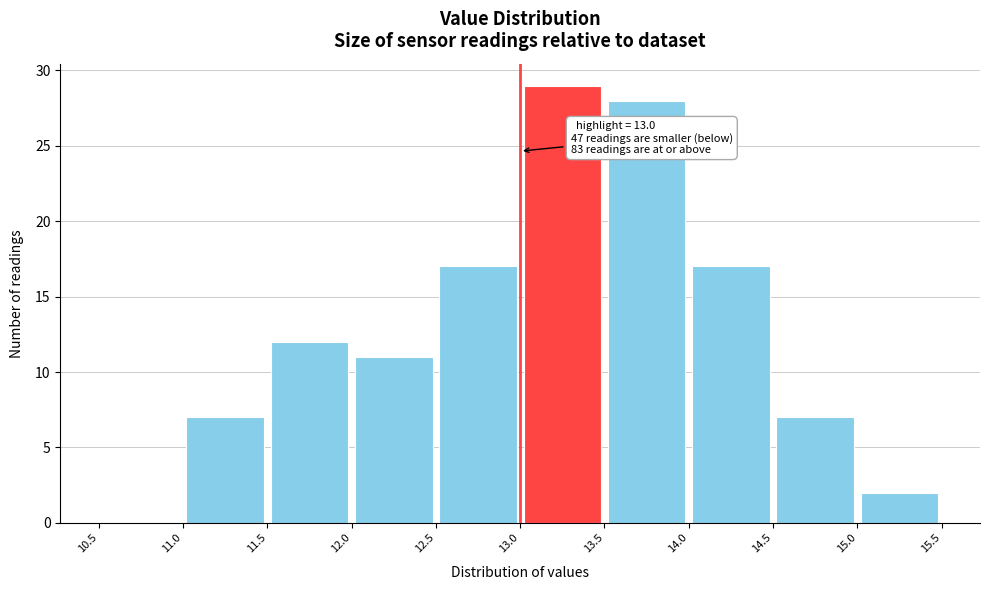

Which range on the x-axis has the tallest bar?

13.0 to 13.5